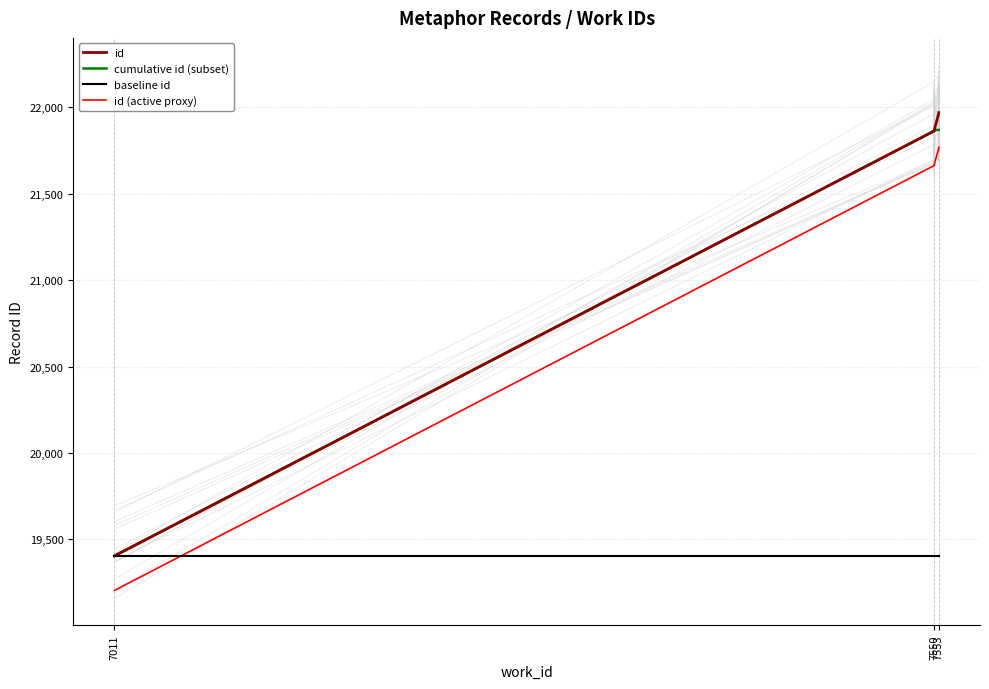

Between 7011 and 7550, which is larger?

7550